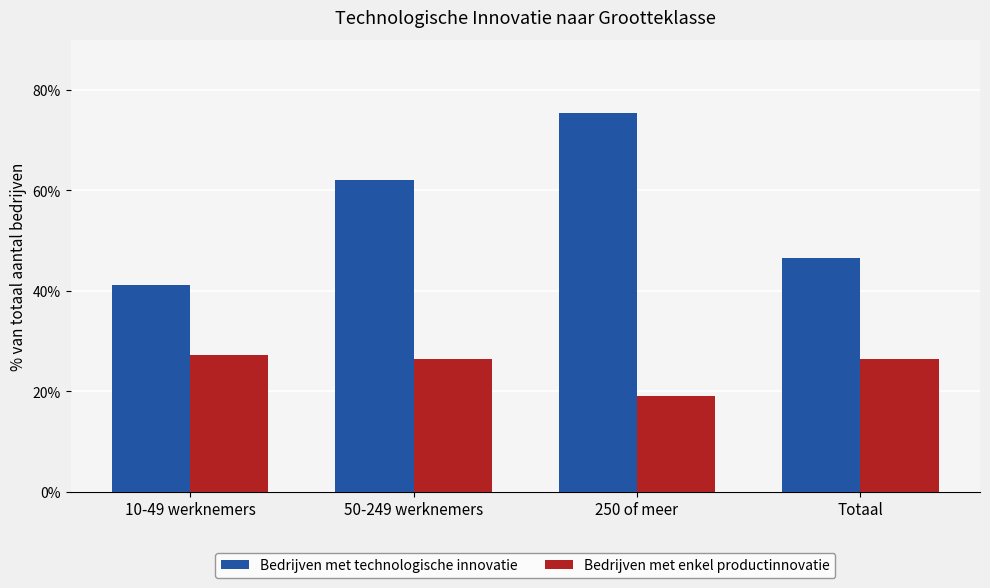

What is the value of the Bedrijven met enkel productinnovatie bar at the 3rd from the left?

19.0